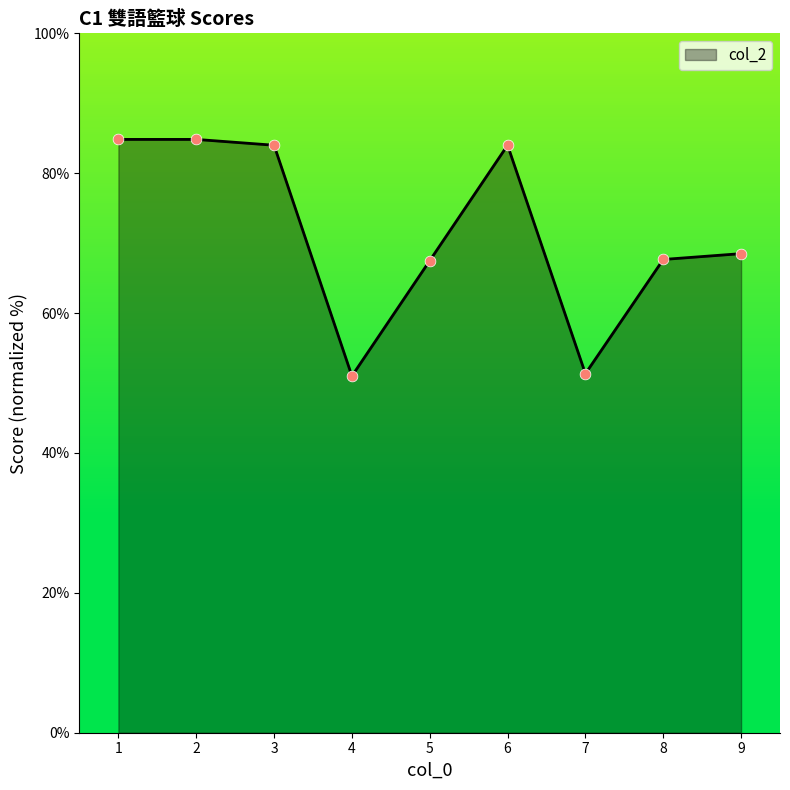

Approximately how many times larger is the value at 2 compared to 9?

1.2